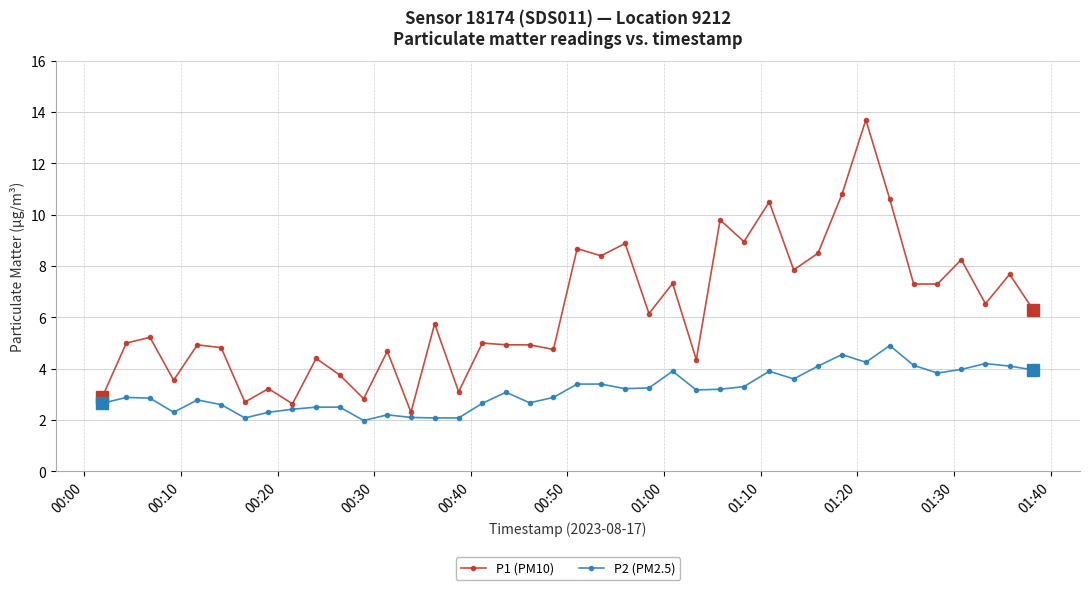

Rank the series by their average value, from lowest to highest.

P2 (PM2.5), P1 (PM10)